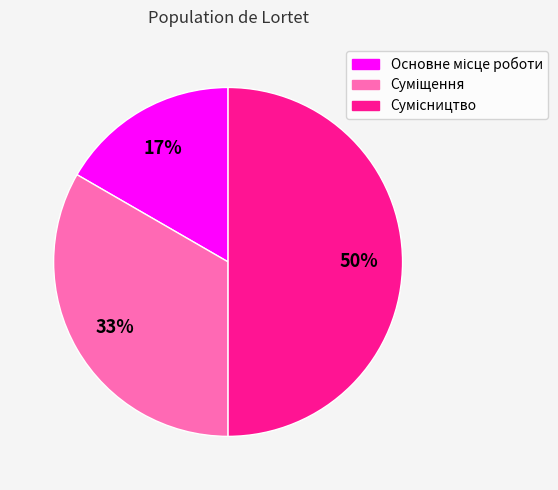

To the nearest percent, what is the difference between the largest and smallest slice percentages?

33%